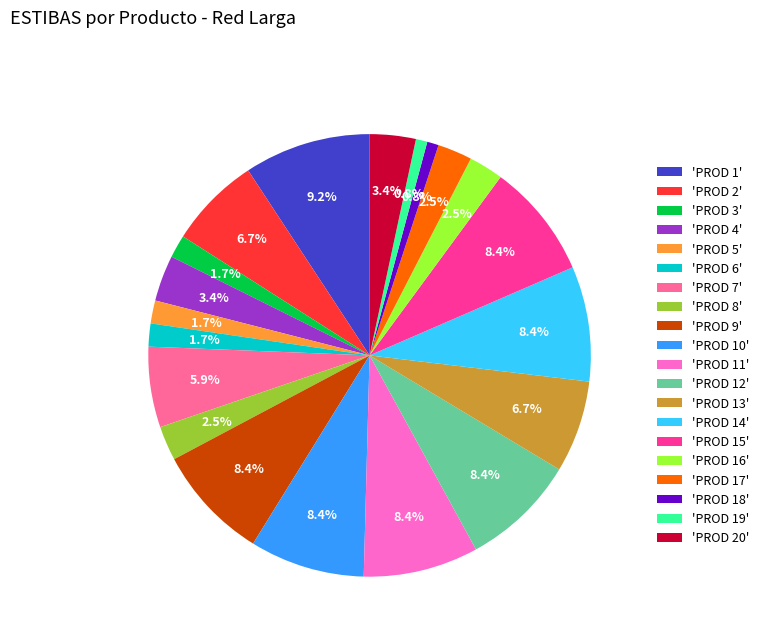

Between 'PROD 5' and 'PROD 20', which is larger?

'PROD 20'